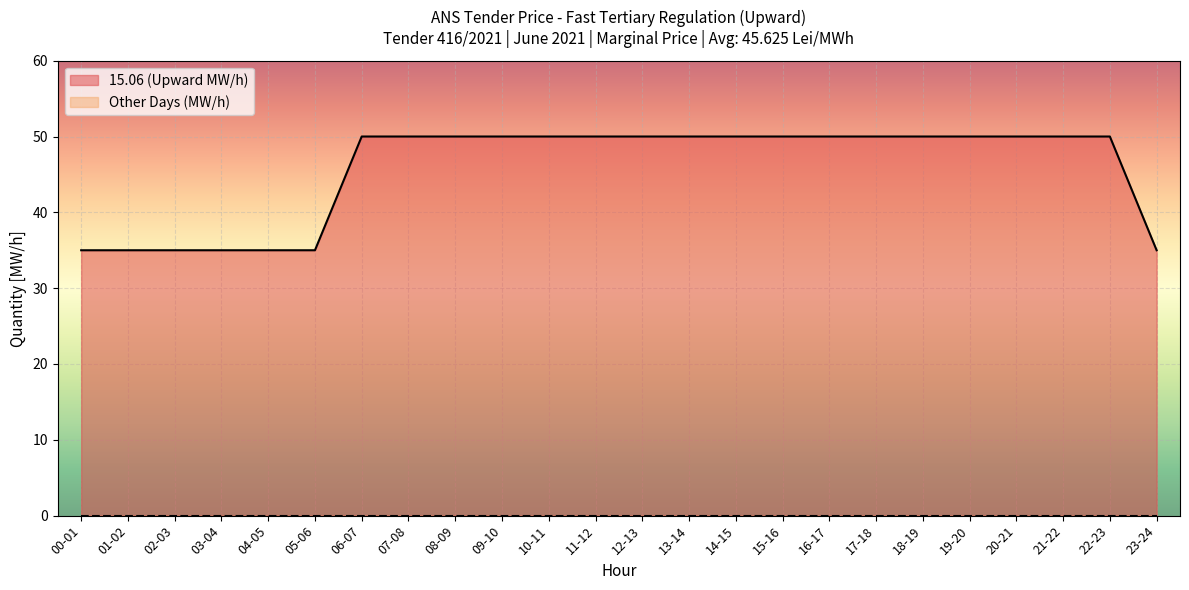

Approximately how many times larger is the value at 08-09 compared to 01-02?

1.4